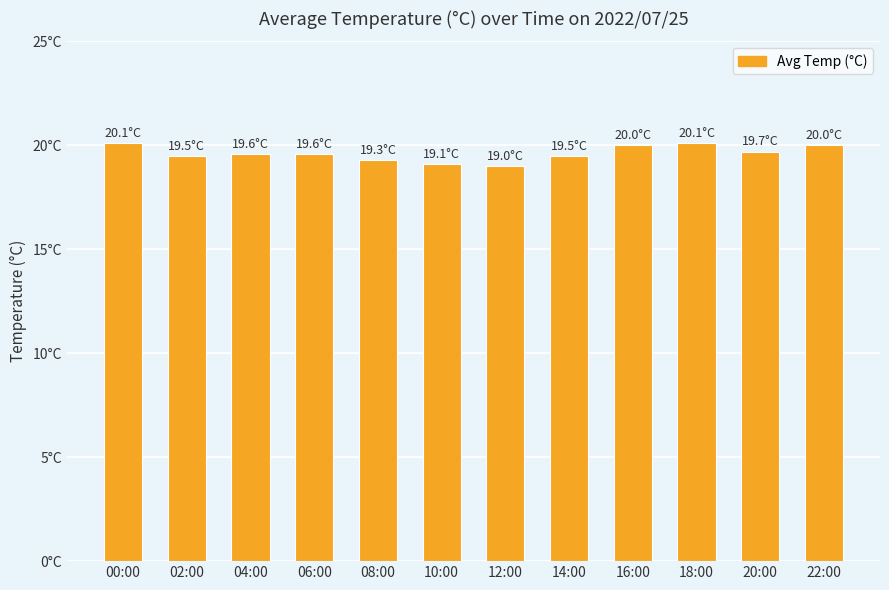

Reading right to left, extract all data points from this chart.

20.0	19.7	20.1	20.0	19.5	19.0	19.1	19.3	19.6	19.6	19.5	20.1